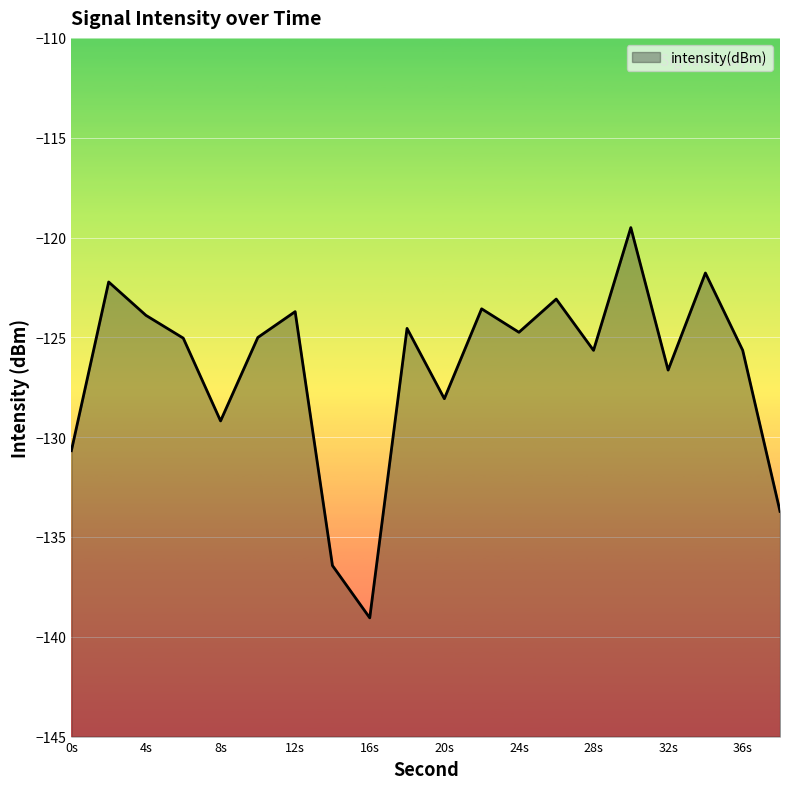

How many series are shown in this chart?

1